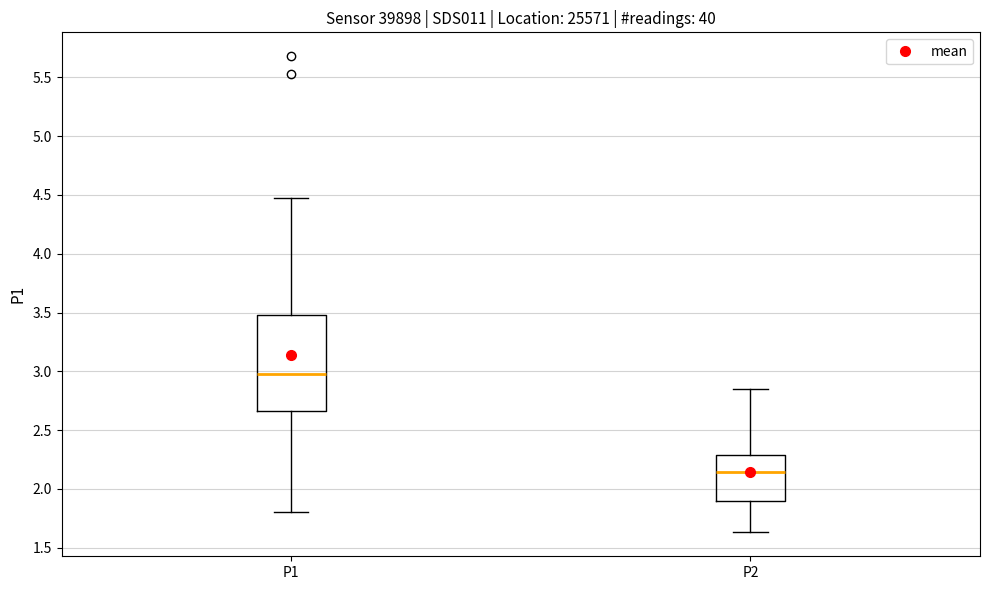

Which box has the highest median line?

P1